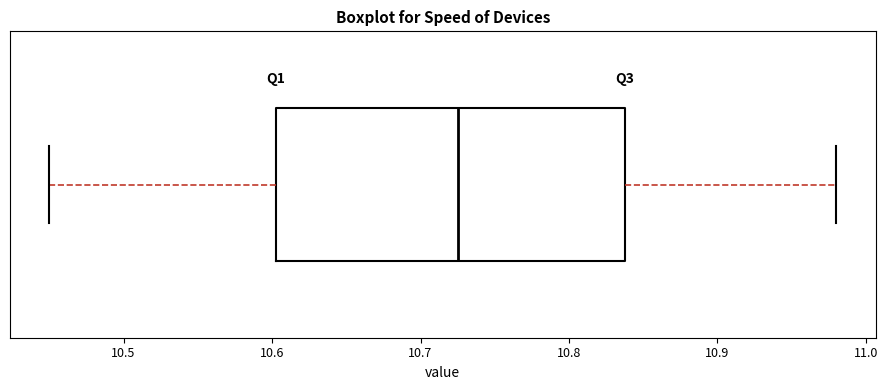

Read this box plot against the x-axis: the position of the median line, the range covered by the box, and the ends of both whiskers. The values are not printed on the chart, so give them approximately, as read against the axis.

median 10.73, box 10.60 to 10.84, whiskers 10.45 to 10.98